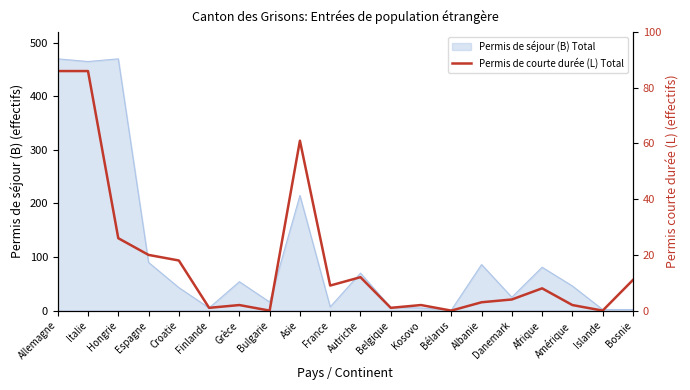

Reading left to right, extract all data points from this chart.

86	86	26	20	18	1	2	0	61	9	12	1	2	0	3	4	8	2	0	11